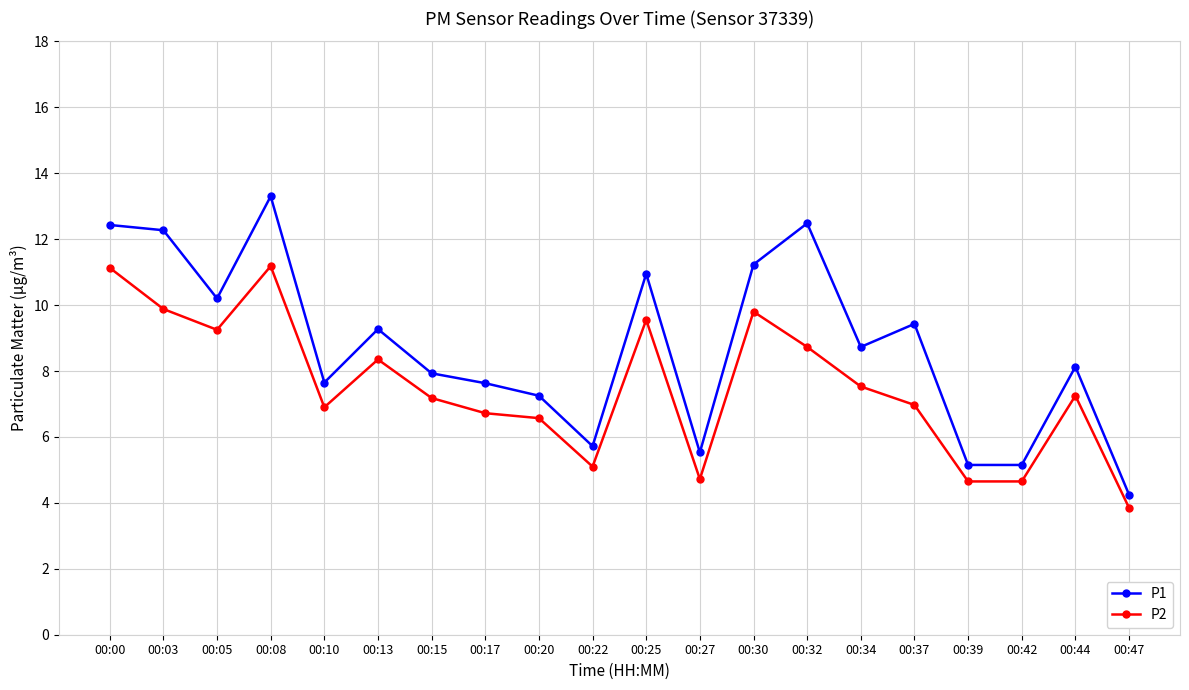

True or false: P2 has a value of 6.7 at 00:17.

True